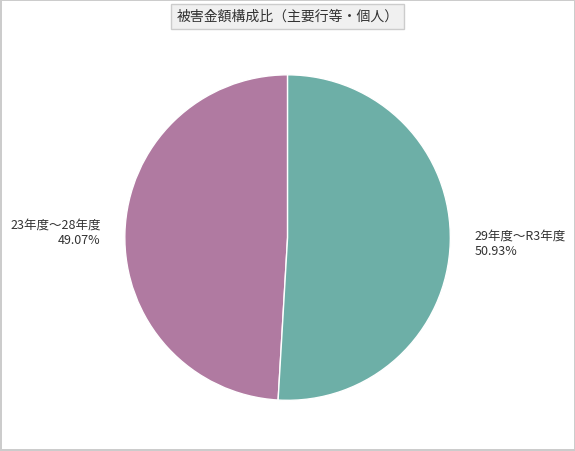

Which category accounts for the majority?

29年度～R3年度